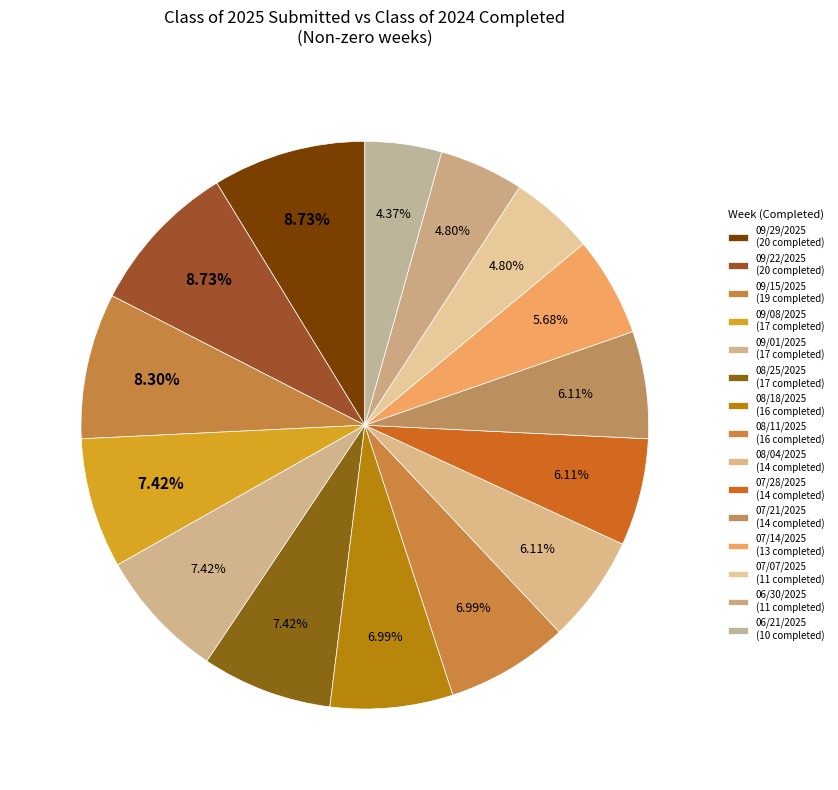

Count the number of slices in the pie.

15